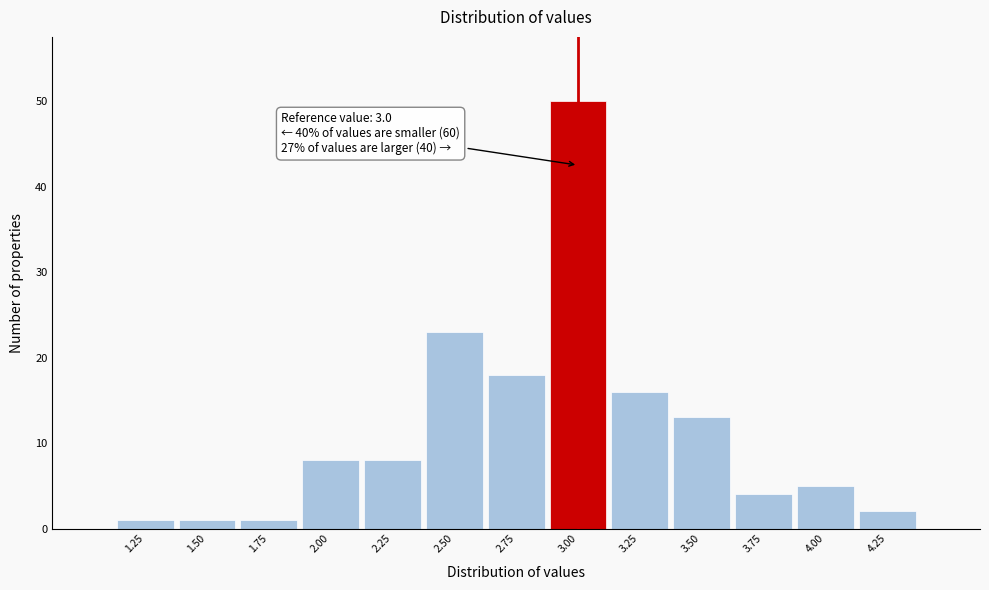

Which range on the x-axis has the tallest bar?

2.875 to 3.125